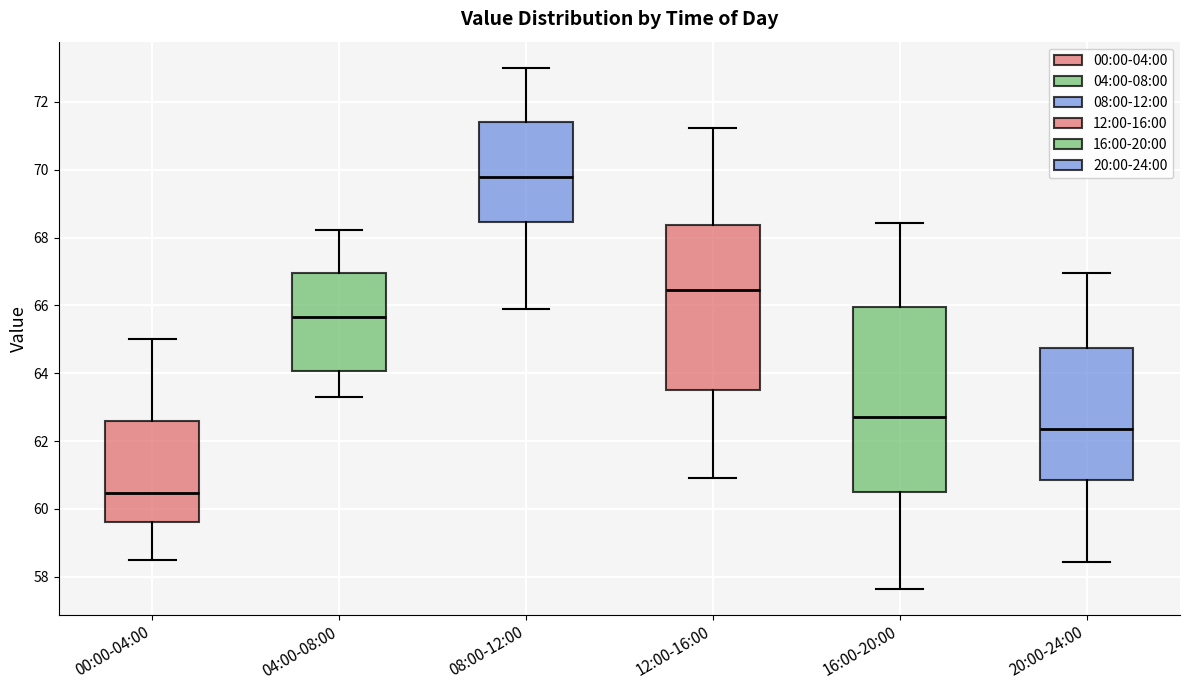

Where does the upper whisker of the box for 04:00-08:00 end on the y-axis? The values are not printed on the chart, so give them approximately, as read against the axis.

68.2